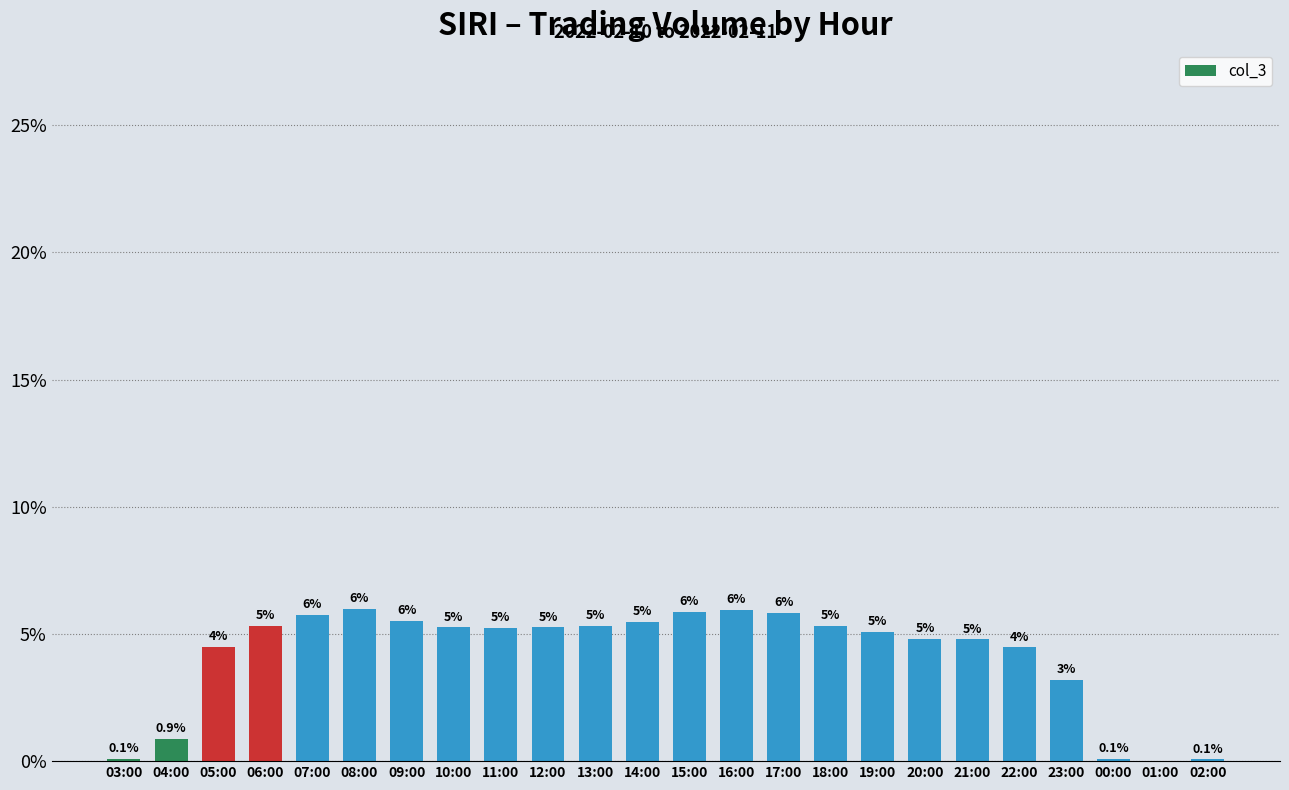

Are the bars horizontal?

No